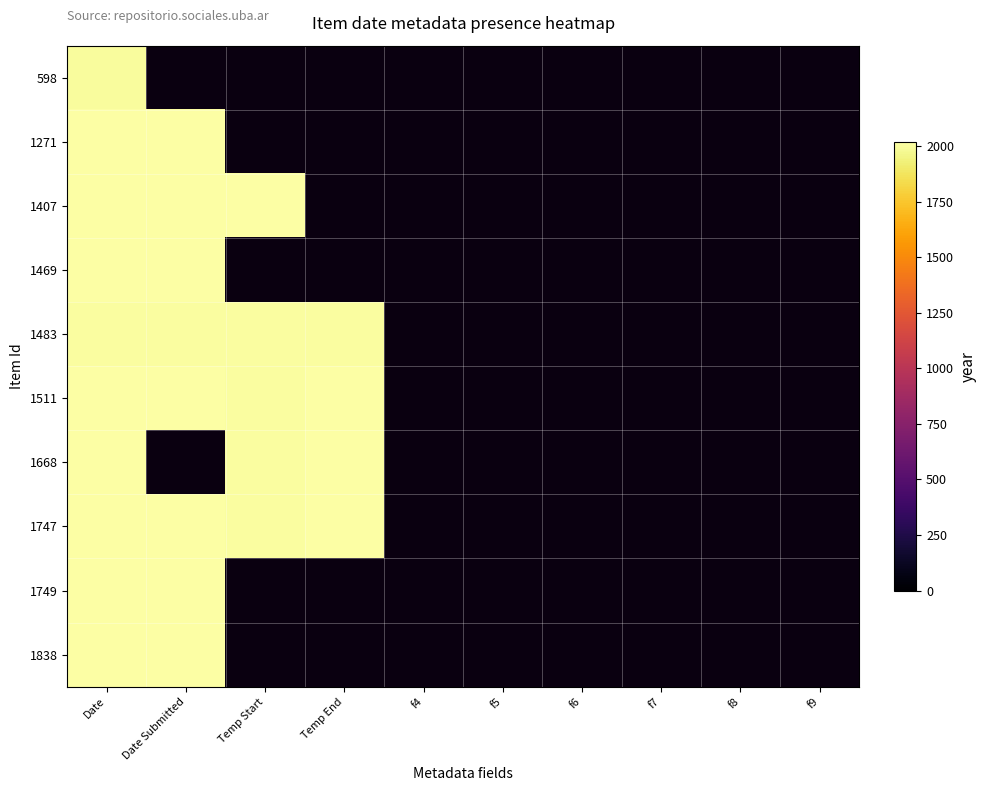

At which category does the chart reach its minimum across all series?

Date Submitted